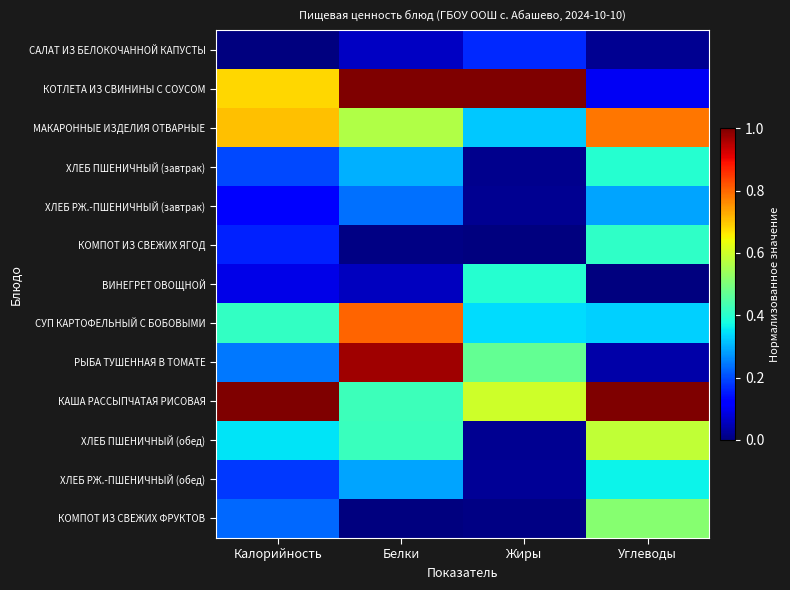

Reading left to right, what are all the values shown in this chart?

САЛАТ ИЗ БЕЛОКОЧАННОЙ КАПУСТЫ: Калорийность=0.0	Белки=0.1	Жиры=0.2	Углеводы=0.0
КОТЛЕТА ИЗ СВИНИНЫ С СОУСОМ: Калорийность=0.7	Белки=1.0	Жиры=1.0	Углеводы=0.1
МАКАРОННЫЕ ИЗДЕЛИЯ ОТВАРНЫЕ: Калорийность=0.7	Белки=0.6	Жиры=0.3	Углеводы=0.8
ХЛЕБ ПШЕНИЧНЫЙ (завтрак): Калорийность=0.2	Белки=0.3	Жиры=0.0	Углеводы=0.4
ХЛЕБ РЖ.-ПШЕНИЧНЫЙ (завтрак): Калорийность=0.1	Белки=0.2	Жиры=0.0	Углеводы=0.3
КОМПОТ ИЗ СВЕЖИХ ЯГОД: Калорийность=0.2	Белки=0.0	Жиры=0.0	Углеводы=0.4
ВИНЕГРЕТ ОВОЩНОЙ: Калорийность=0.1	Белки=0.1	Жиры=0.4	Углеводы=0.0
СУП КАРТОФЕЛЬНЫЙ С БОБОВЫМИ: Калорийность=0.4	Белки=0.8	Жиры=0.3	Углеводы=0.3
РЫБА ТУШЕННАЯ В ТОМАТЕ: Калорийность=0.2	Белки=1.0	Жиры=0.5	Углеводы=0.0
КАША РАССЫПЧАТАЯ РИСОВАЯ: Калорийность=1.0	Белки=0.4	Жиры=0.6	Углеводы=1.0
ХЛЕБ ПШЕНИЧНЫЙ (обед): Калорийность=0.4	Белки=0.4	Жиры=0.0	Углеводы=0.6
ХЛЕБ РЖ.-ПШЕНИЧНЫЙ (обед): Калорийность=0.2	Белки=0.3	Жиры=0.0	Углеводы=0.4
КОМПОТ ИЗ СВЕЖИХ ФРУКТОВ: Калорийность=0.2	Белки=0.0	Жиры=0.0	Углеводы=0.5